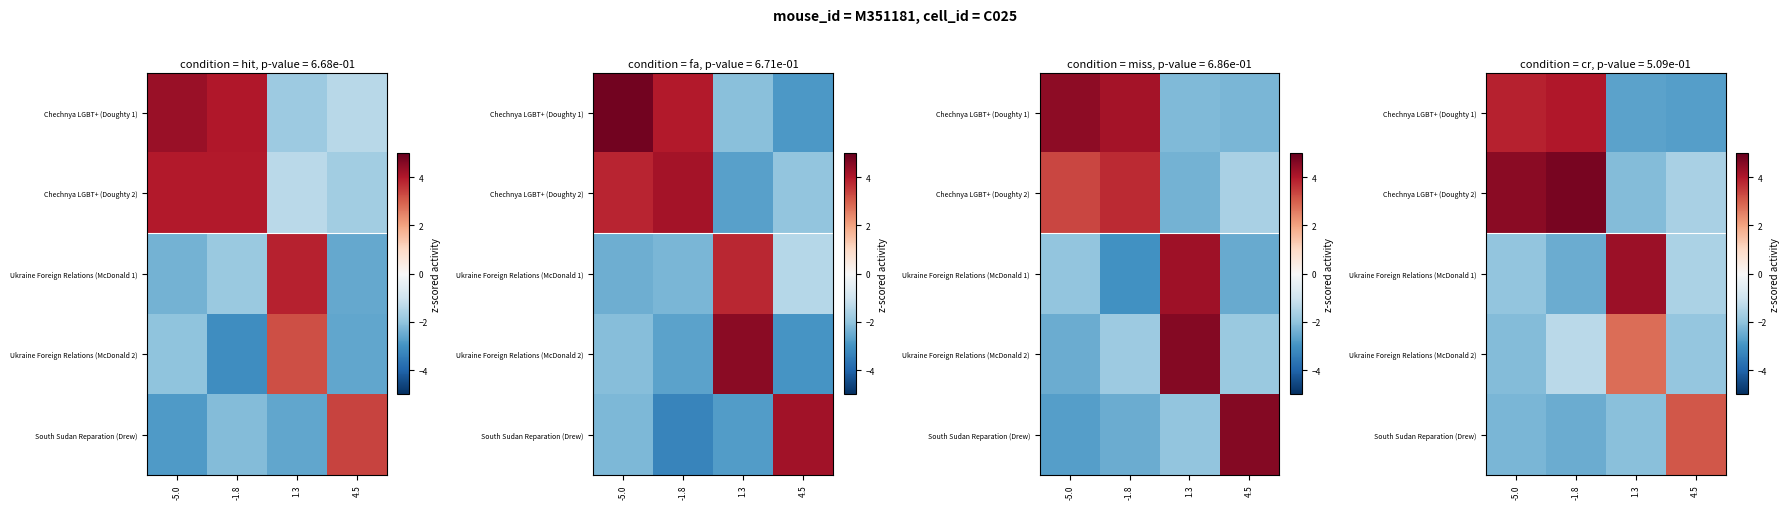

Where does the Ukraine Foreign Relations (McDonald 1) series first go above -1?

1.3